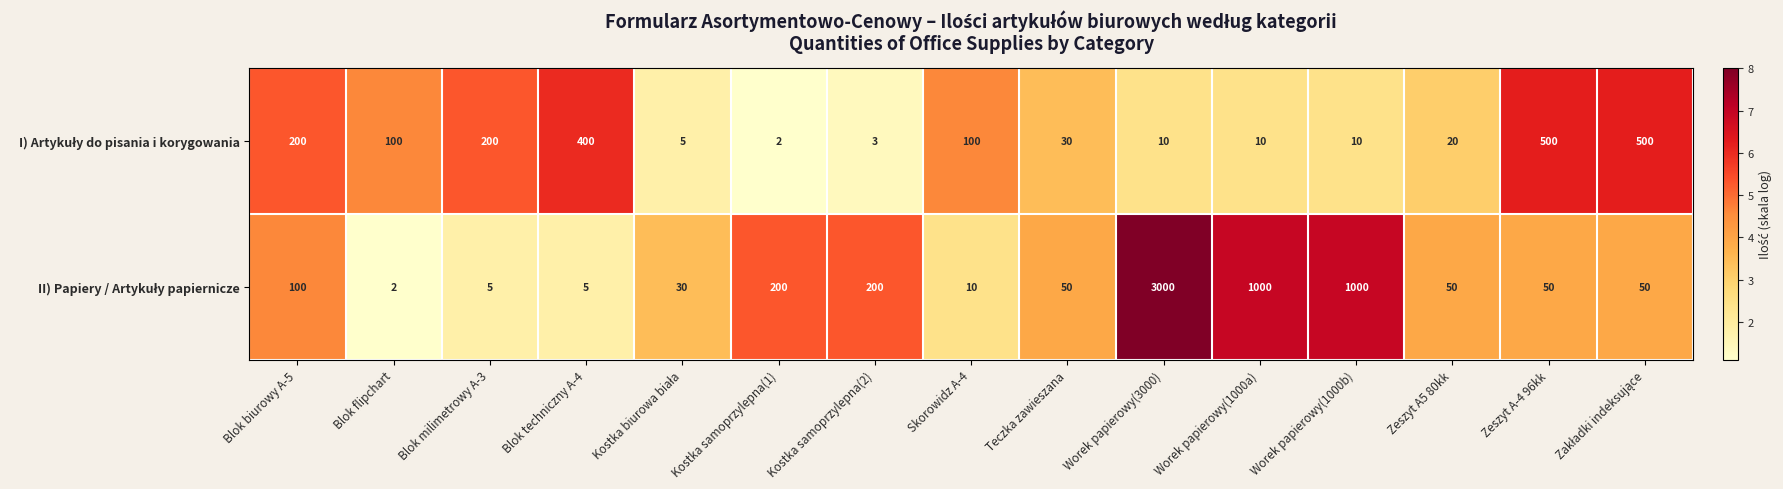

What is the minimum value shown in the chart?

2